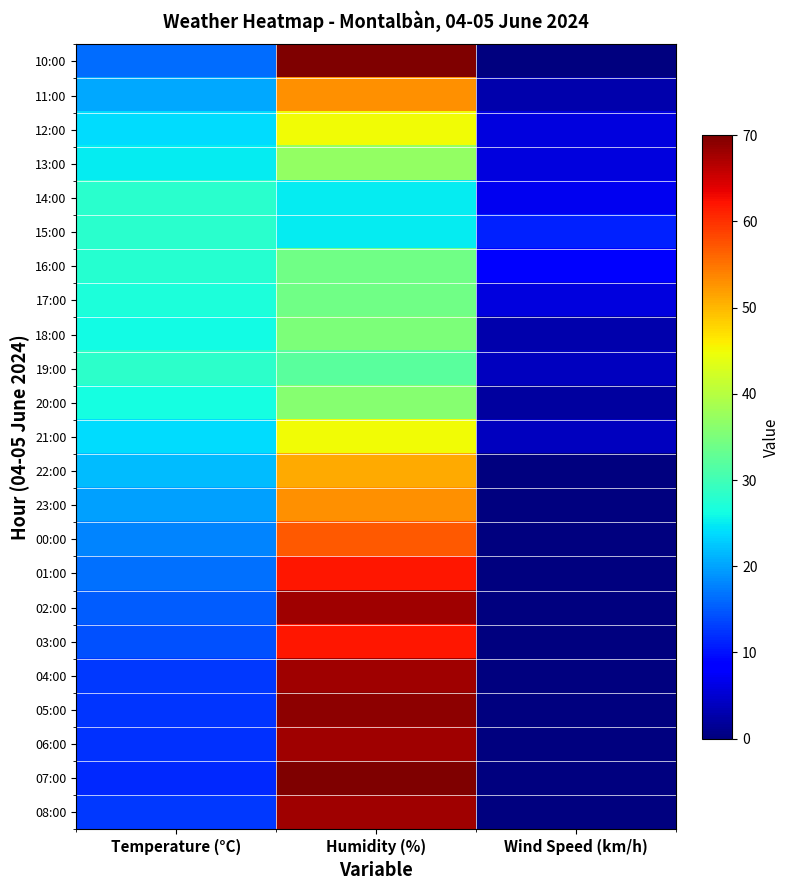

Between Wind Speed (km/h) and Temperature (°C), which is larger?

Temperature (°C)